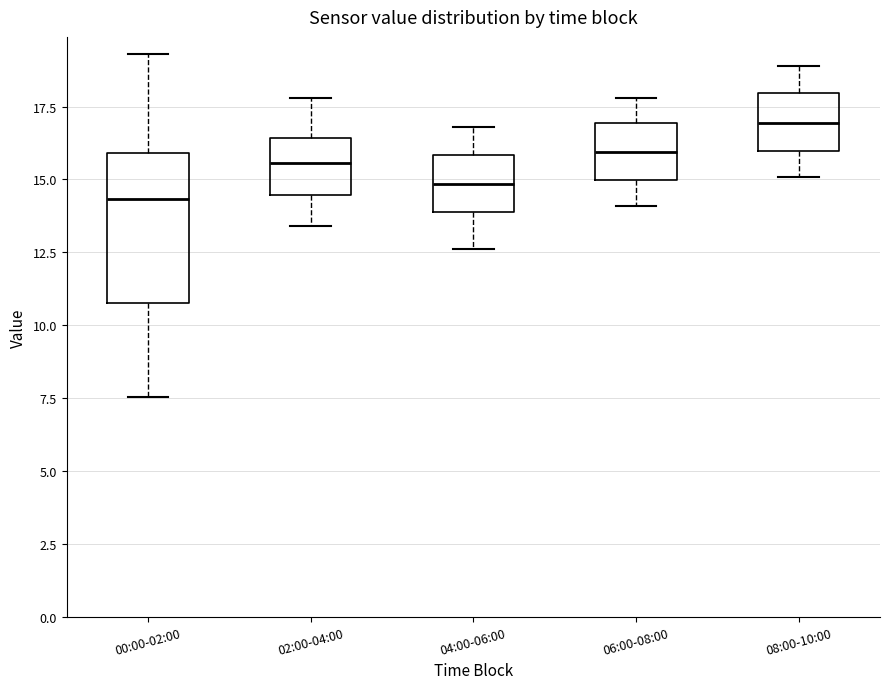

Which box is the tallest, from its lower edge to its upper edge?

00:00-02:00